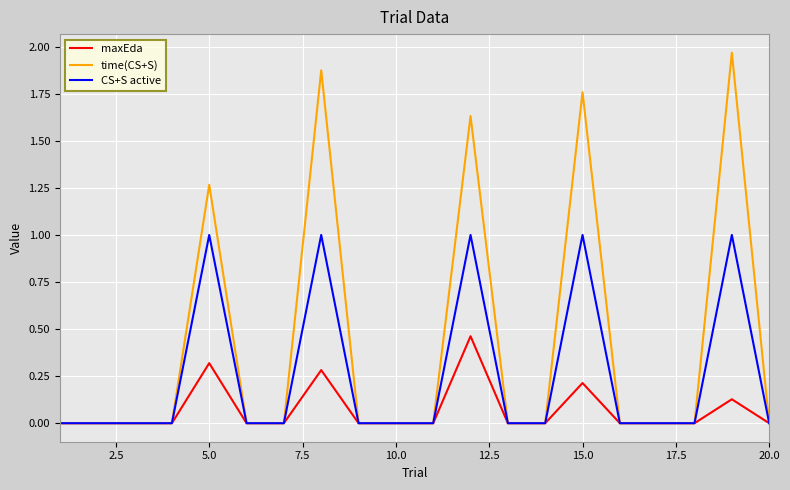

Which series has the largest total across all categories?

time(CS+S)